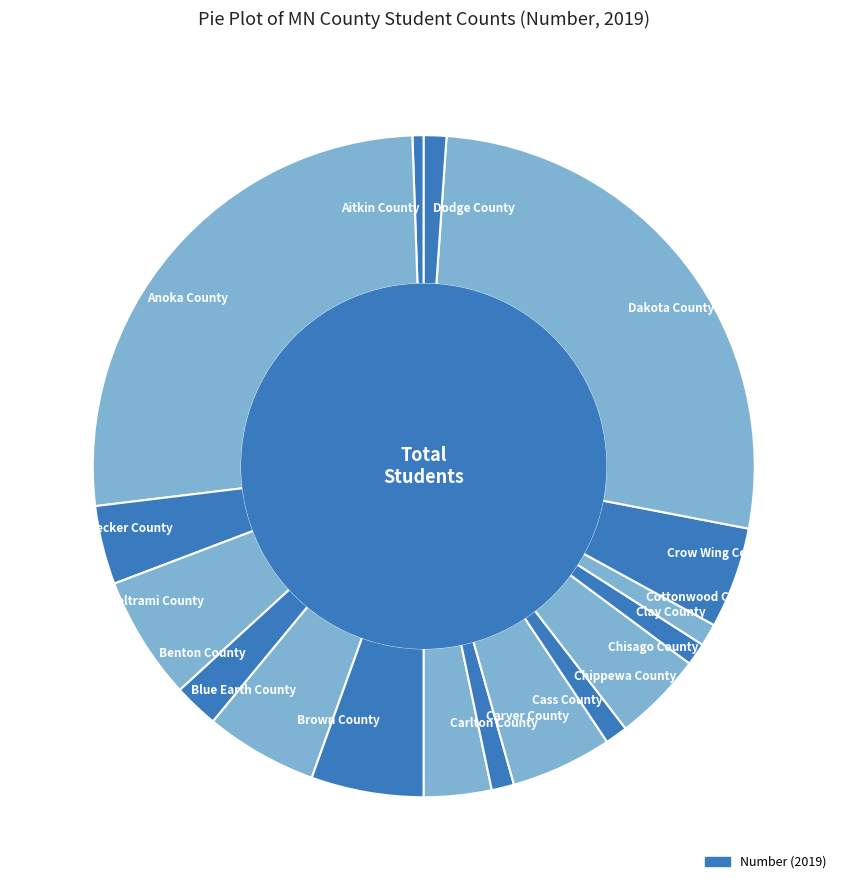

How many slices are in this pie chart?

17